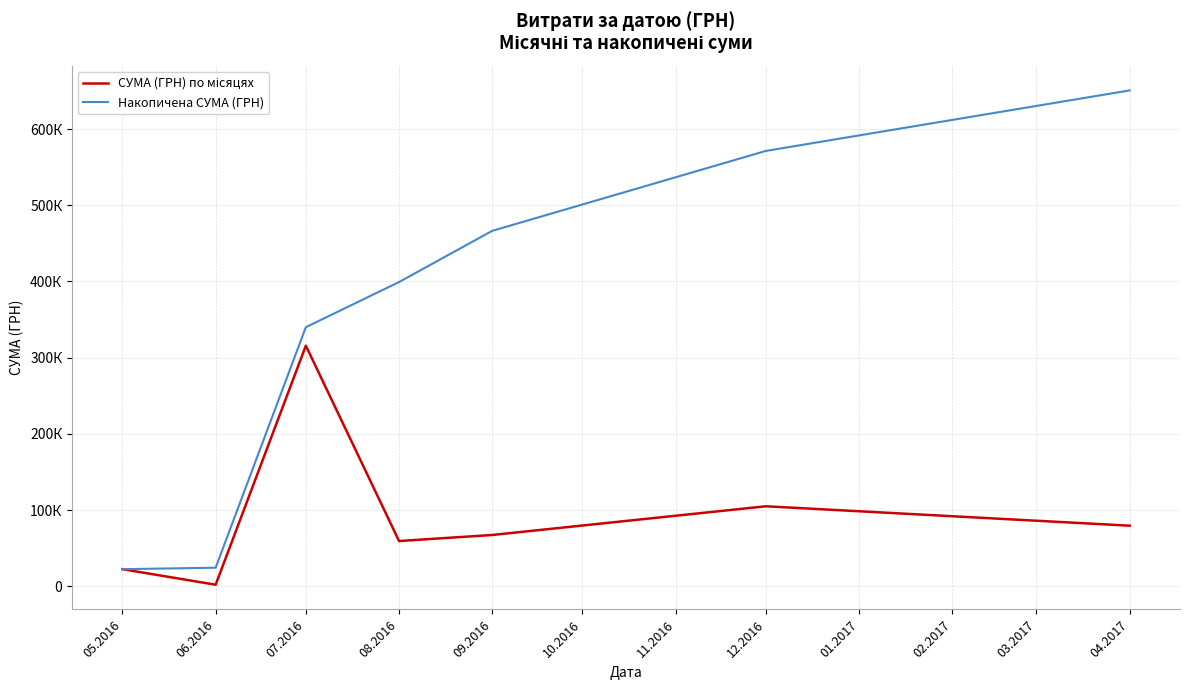

Between 08.2016 and 06.2016, which is larger?

08.2016